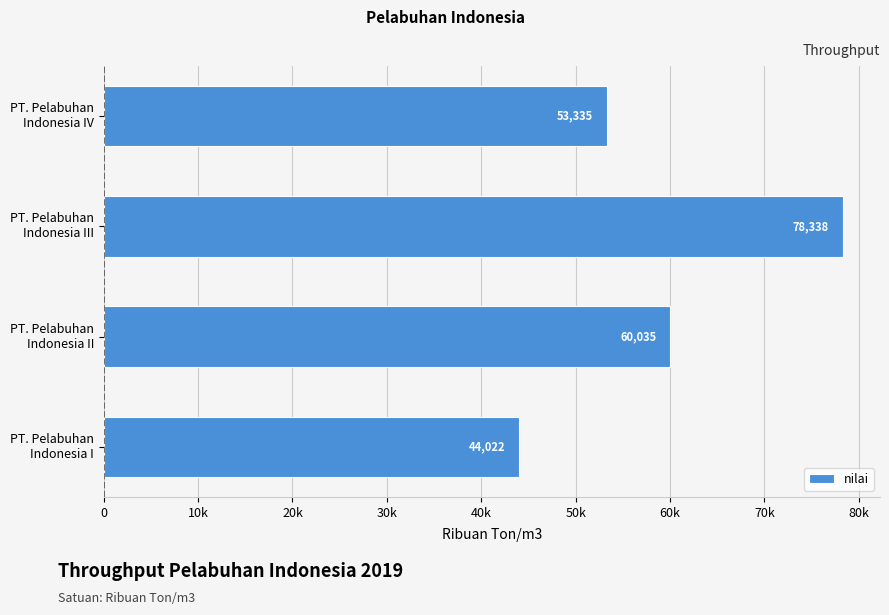

Are the bars horizontal?

Yes